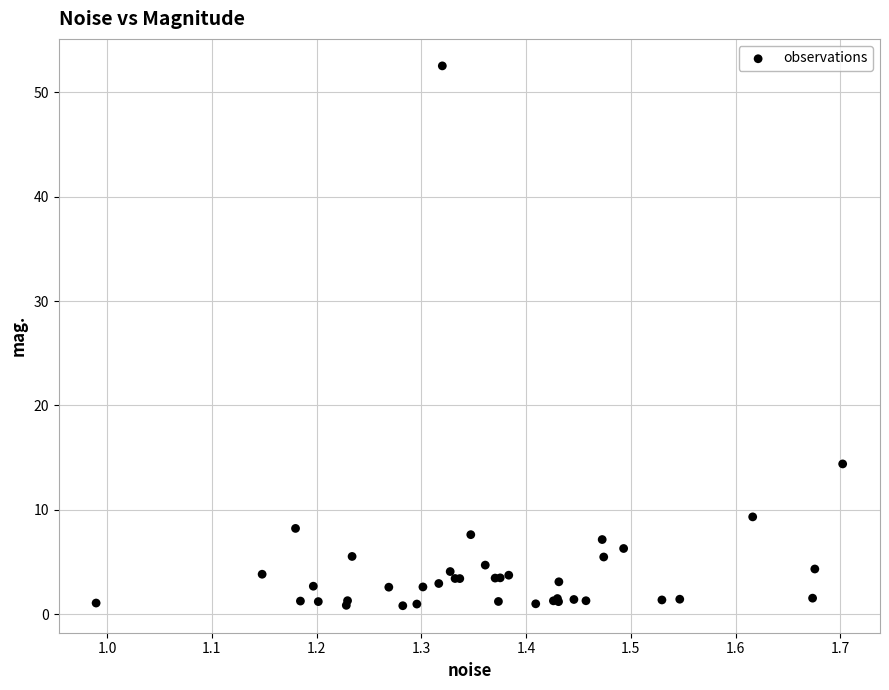

What Y value in the scatter plot is closest to 26?

14.4